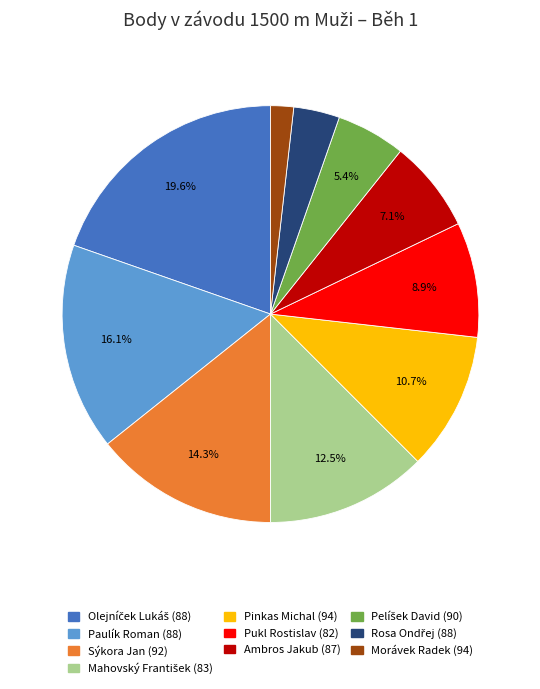

What percentage is the Morávek Radek (94) slice, to the nearest percent?

2%